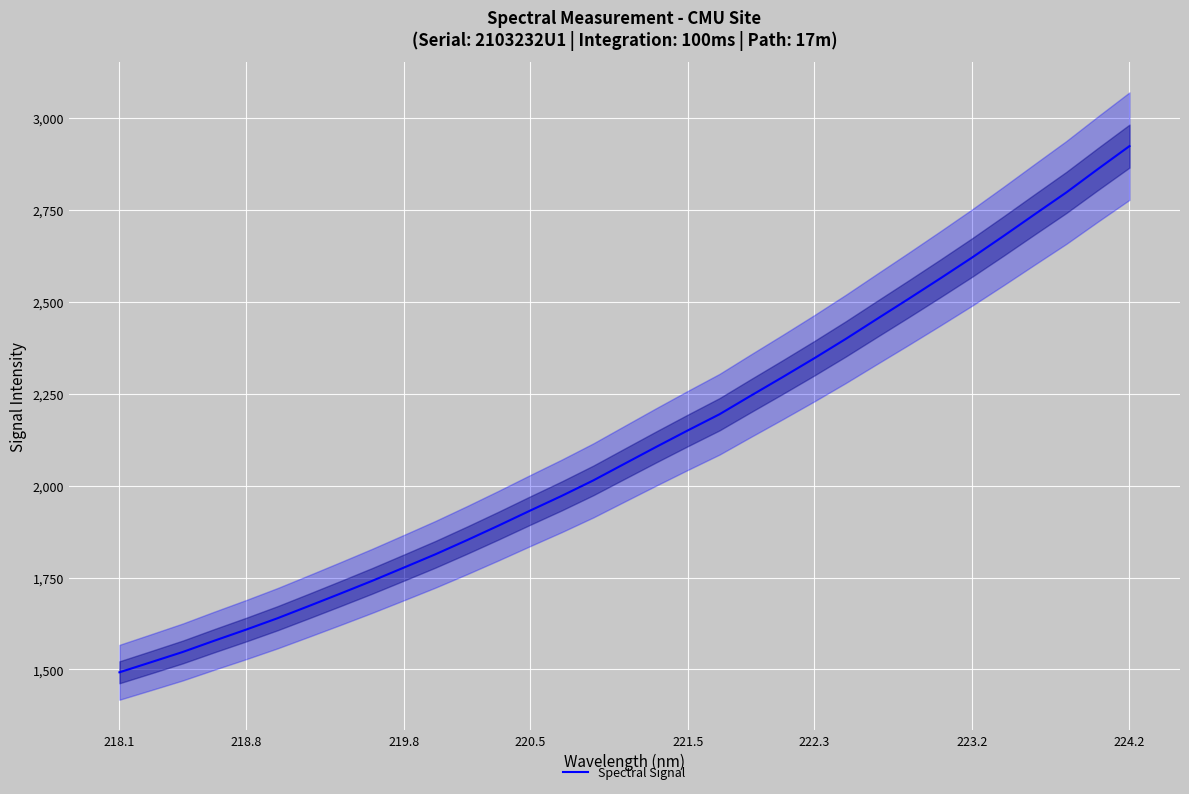

The value of Spectral Signal at 218.8 is 2723.9. True or false?

False